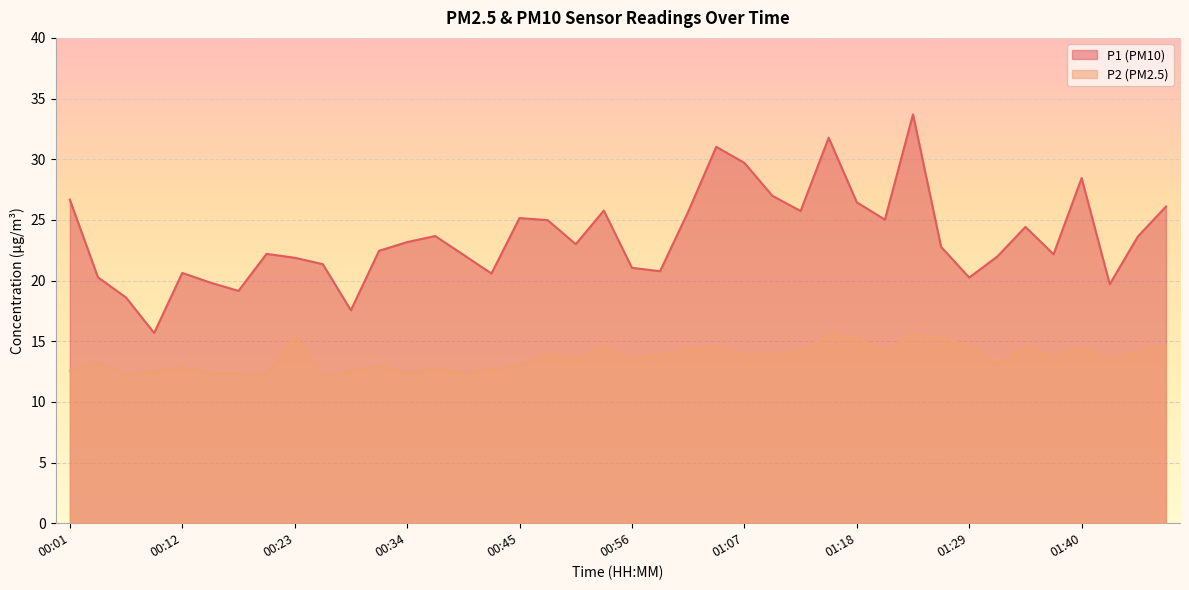

Reading left to right, extract all data points from this chart.

P1: 00:01=26.7	00:04=20.3	00:07=18.6	00:09=15.7	00:12=20.6	00:15=19.8	00:18=19.1	00:20=22.2	00:23=21.9	00:26=21.4	00:29=17.6	00:31=22.4	00:34=23.2	00:37=23.7	00:40=22.1	00:42=20.6	00:45=25.1	00:48=25.0	00:51=23.0	00:53=25.8	00:56=21.1	00:59=20.8	01:02=25.7	01:04=31.0	01:07=29.7	01:10=27.0	01:13=25.7	01:15=31.8	01:18=26.4	01:21=25.0	01:24=33.7	01:27=22.8	01:29=20.2	01:32=22.0	01:35=24.4	01:37=22.2	01:40=28.4	01:43=19.7	01:46=23.6	01:49=26.1
P2: 00:01=12.6	00:04=13.2	00:07=12.3	00:09=12.5	00:12=12.8	00:15=12.4	00:18=12.4	00:20=12.2	00:23=15.4	00:26=12.2	00:29=12.5	00:31=12.9	00:34=12.4	00:37=12.7	00:40=12.4	00:42=12.7	00:45=13.0	00:48=13.9	00:51=13.6	00:53=14.6	00:56=13.4	00:59=13.9	01:02=14.3	01:04=14.5	01:07=13.9	01:10=13.9	01:13=14.2	01:15=15.5	01:18=15.3	01:21=14.1	01:24=15.6	01:27=15.2	01:29=14.7	01:32=13.2	01:35=14.5	01:37=13.8	01:40=14.4	01:43=13.5	01:46=14.2	01:49=14.6